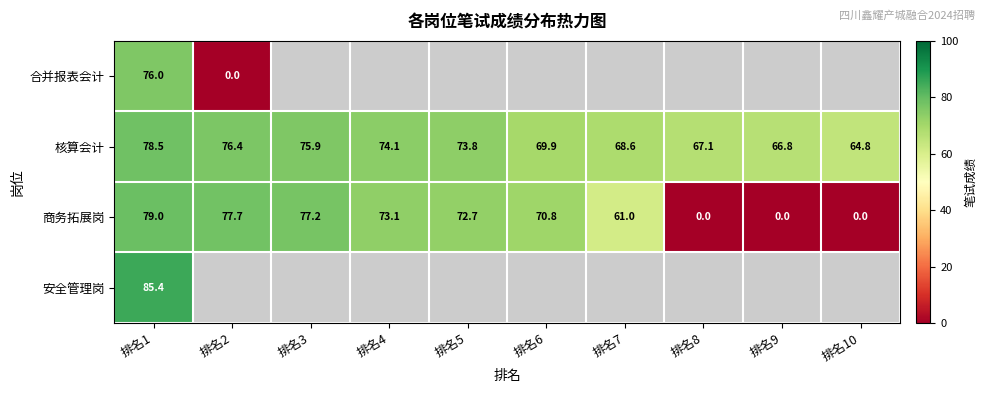

Is it true that 商务拓展岗 equals 73.1 at 排名4?

True